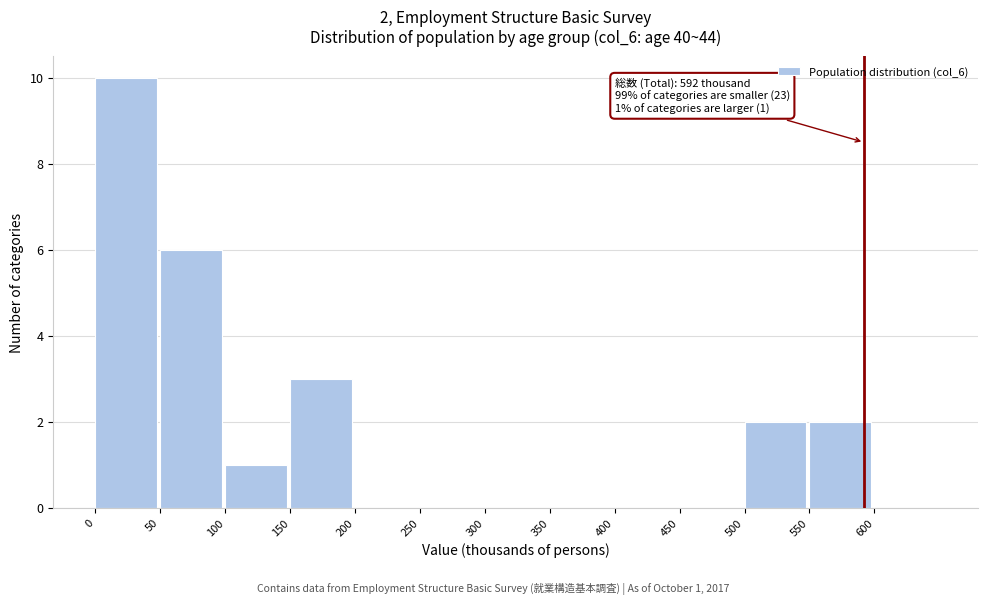

Which range on the x-axis has the tallest bar?

0 to 50